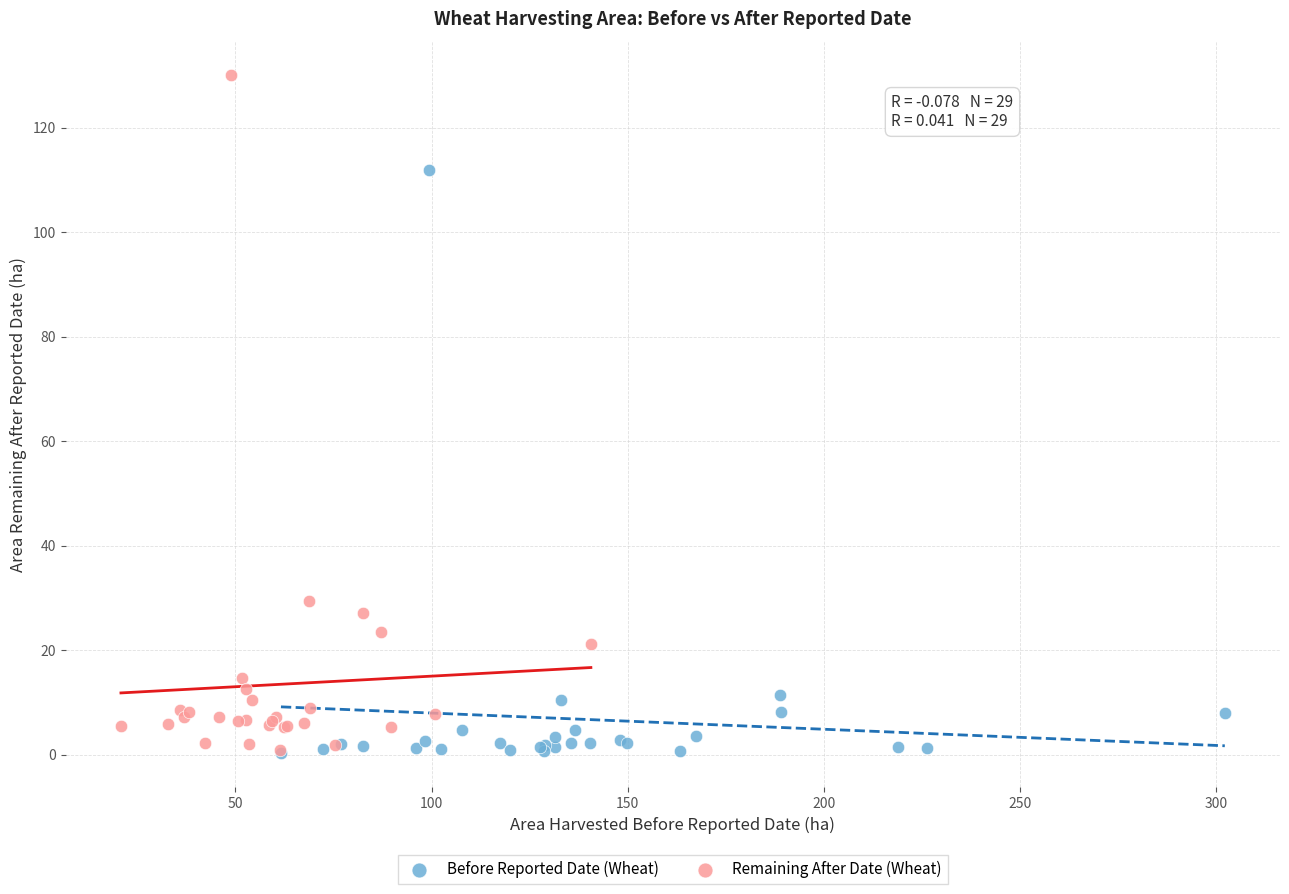

Which series has the widest spread of Y values?

Remaining After Date (Wheat)